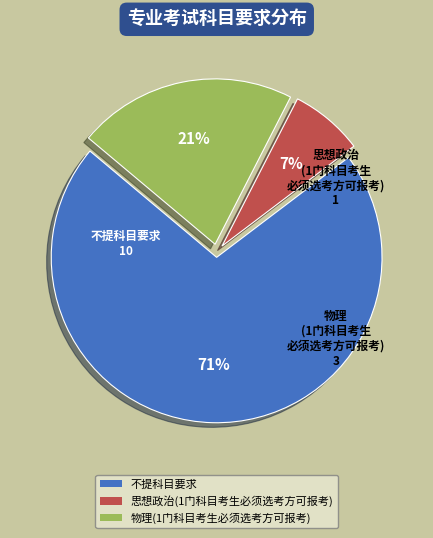

Approximately how many times larger is the value at 物理(1门科目考生必须选考方可报考) compared to 不提科目要求?

0.3